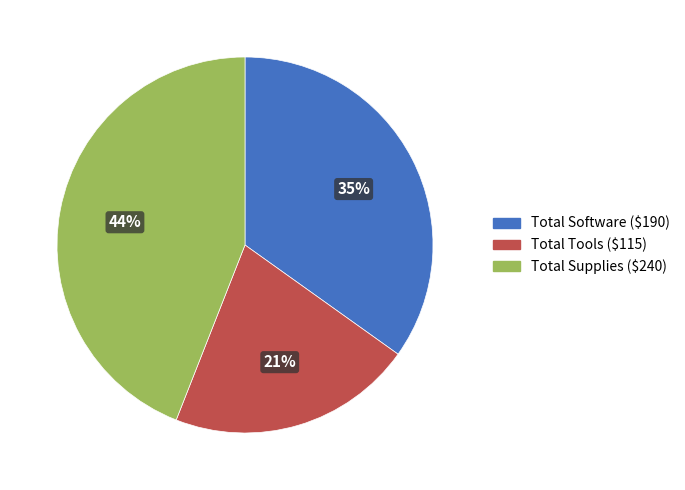

Does any single category account for the majority?

No